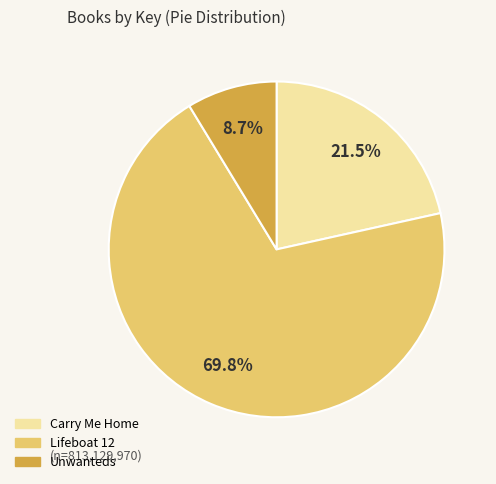

How many slices are in this pie chart?

3